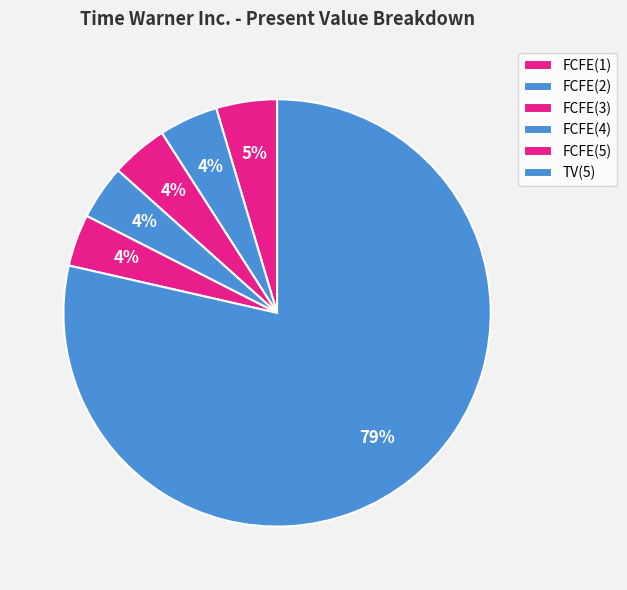

True or false: TV(5) accounts for 79% of the total.

True